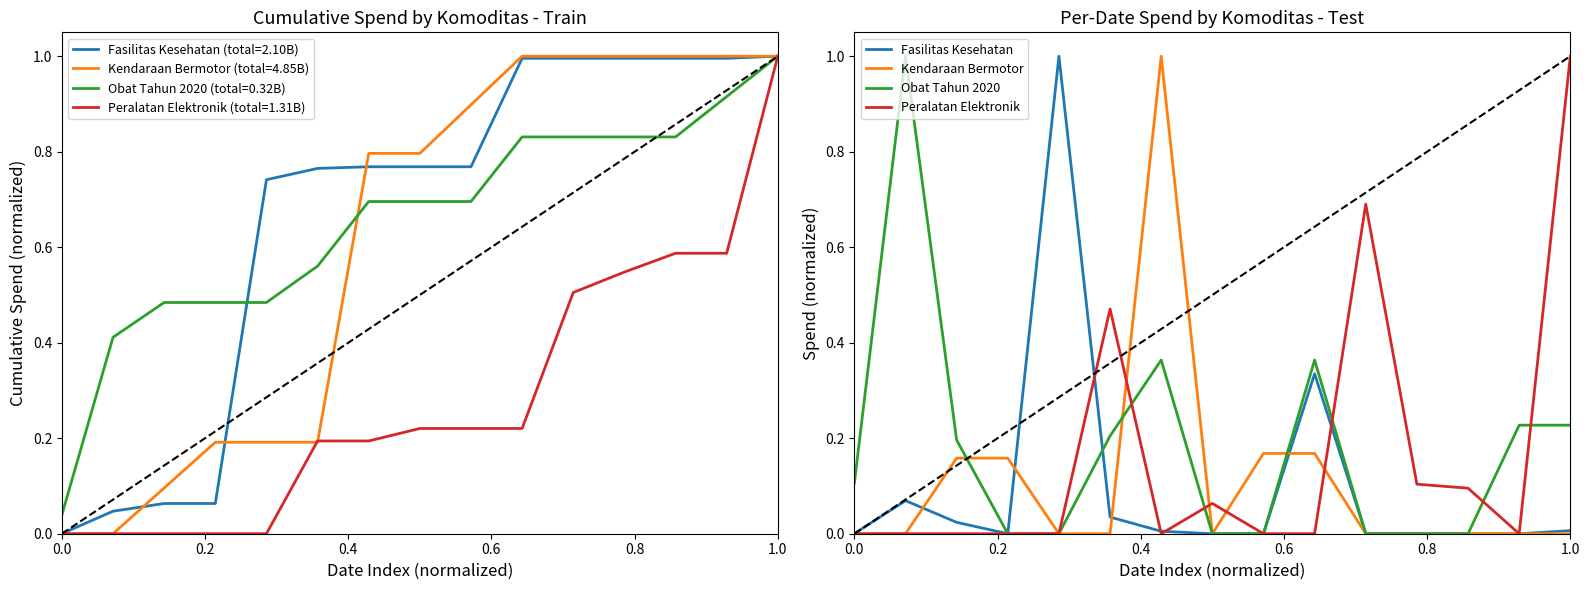

Is it true that Peralatan Elektronik equals 0.0 at 0.0?

True